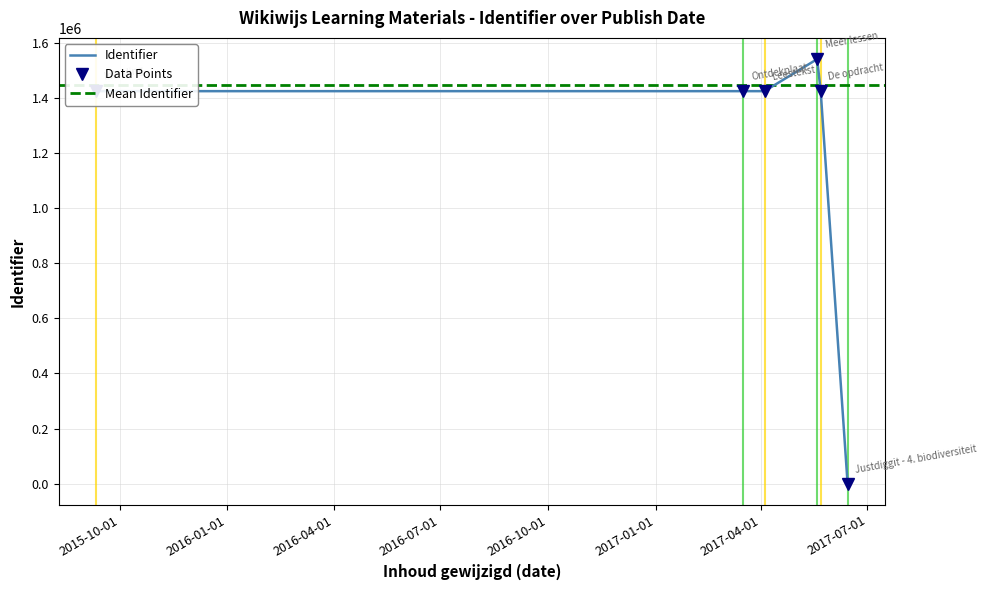

What is the difference between the maximum and minimum values?

1541075